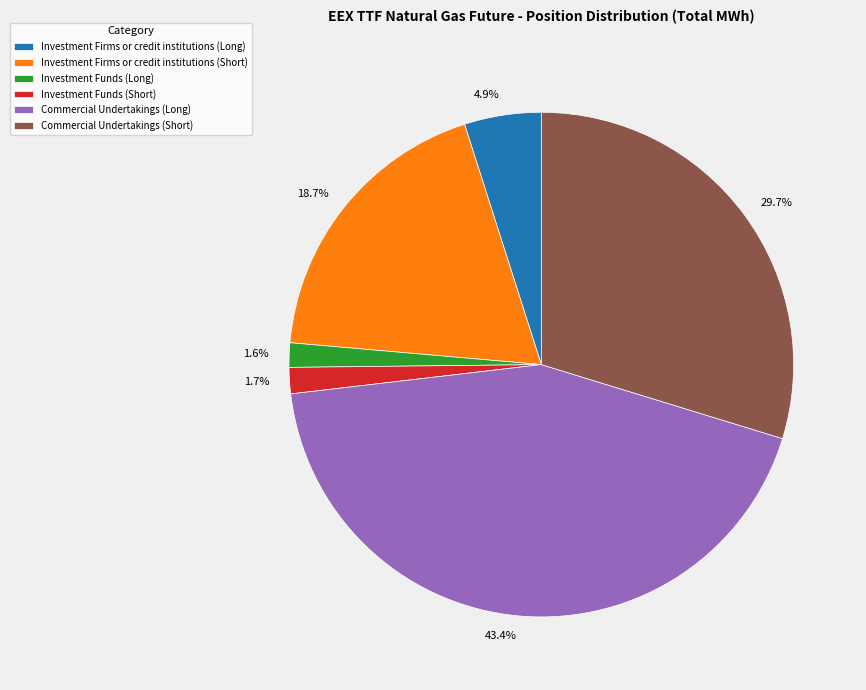

What percentage is the Commercial Undertakings (Short) slice, to the nearest percent?

30%